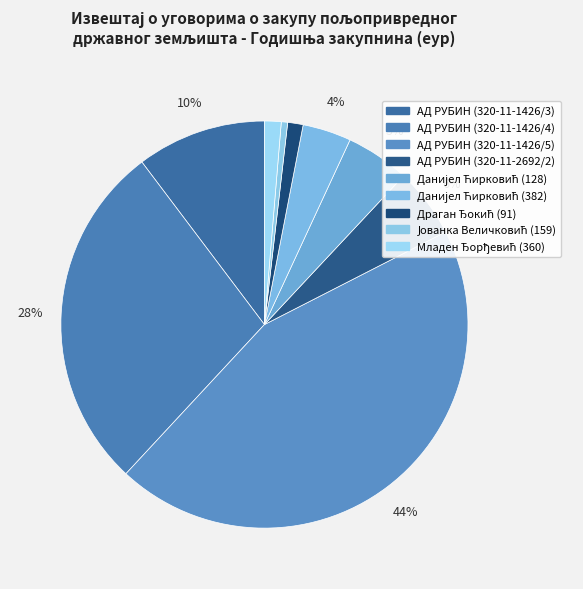

How many slices are in this pie chart?

9